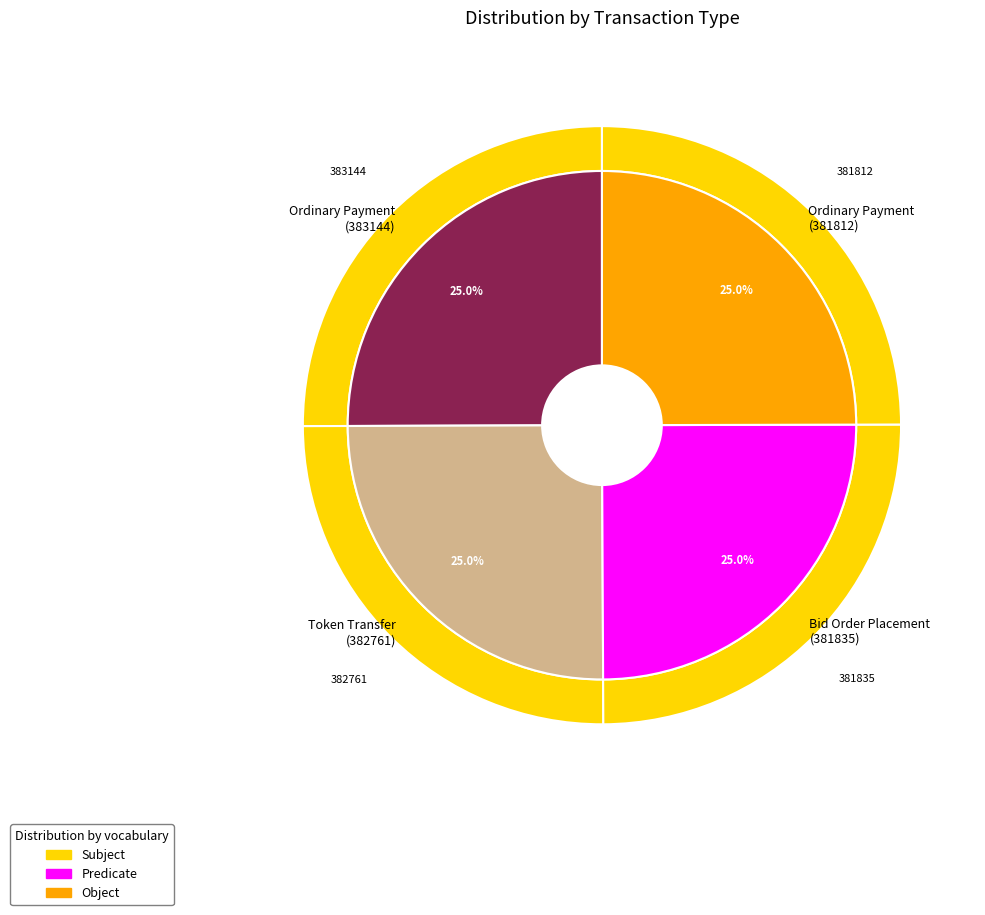

How many segments does this pie chart have?

4